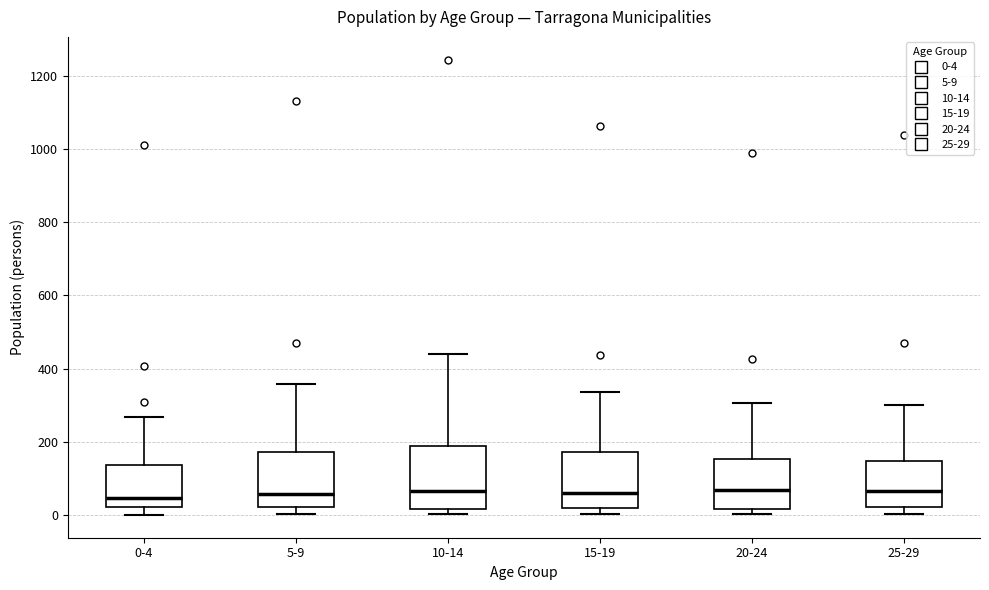

Reading left to right, transcribe this box plot: for each box, give where its median line is, the range the box spans, and where its two whiskers end, as read against the y-axis. The values are not printed on the chart, so give them approximately, as read against the axis.

0-4: median 40, box 20 to 140, whiskers 0 to 260
5-9: median 60, box 20 to 180, whiskers 0 to 360
10-14: median 60, box 20 to 180, whiskers 0 to 440
15-19: median 60, box 20 to 180, whiskers 0 to 340
20-24: median 60, box 20 to 160, whiskers 0 to 300
25-29: median 60, box 20 to 140, whiskers 0 to 300